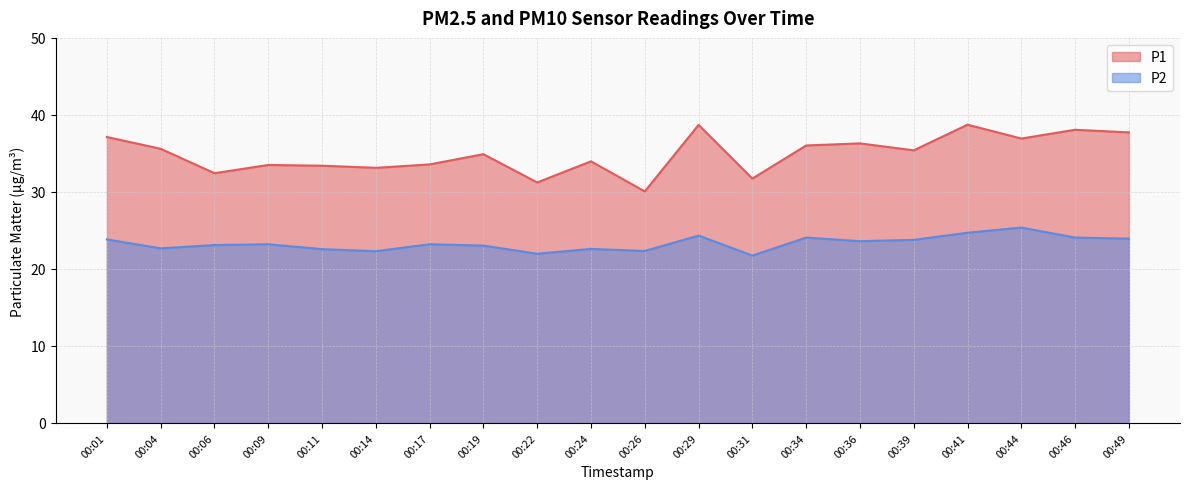

What is the spread (max minus min) of values at 00:29?

14.4